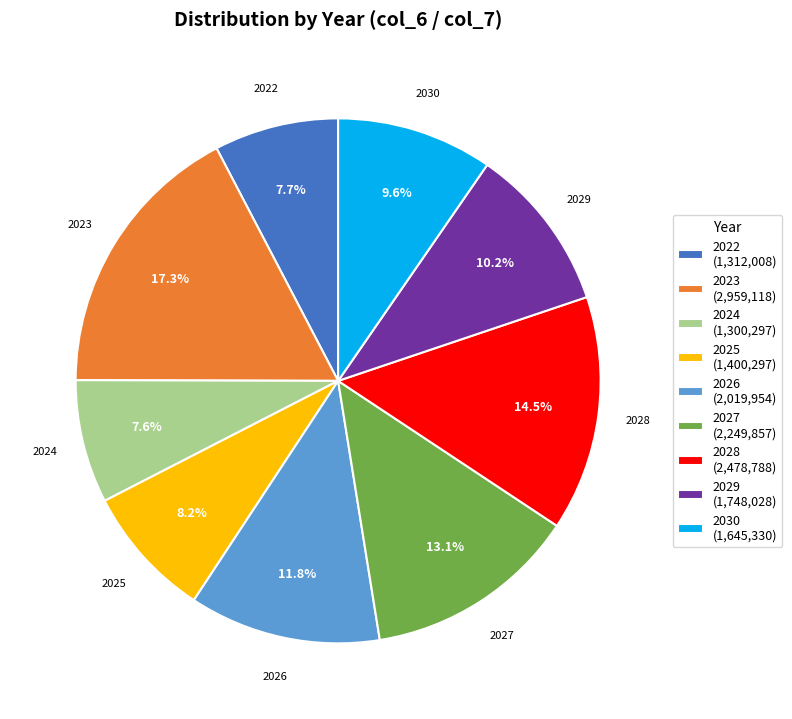

True or false: 2022 accounts for 8% of the total.

True